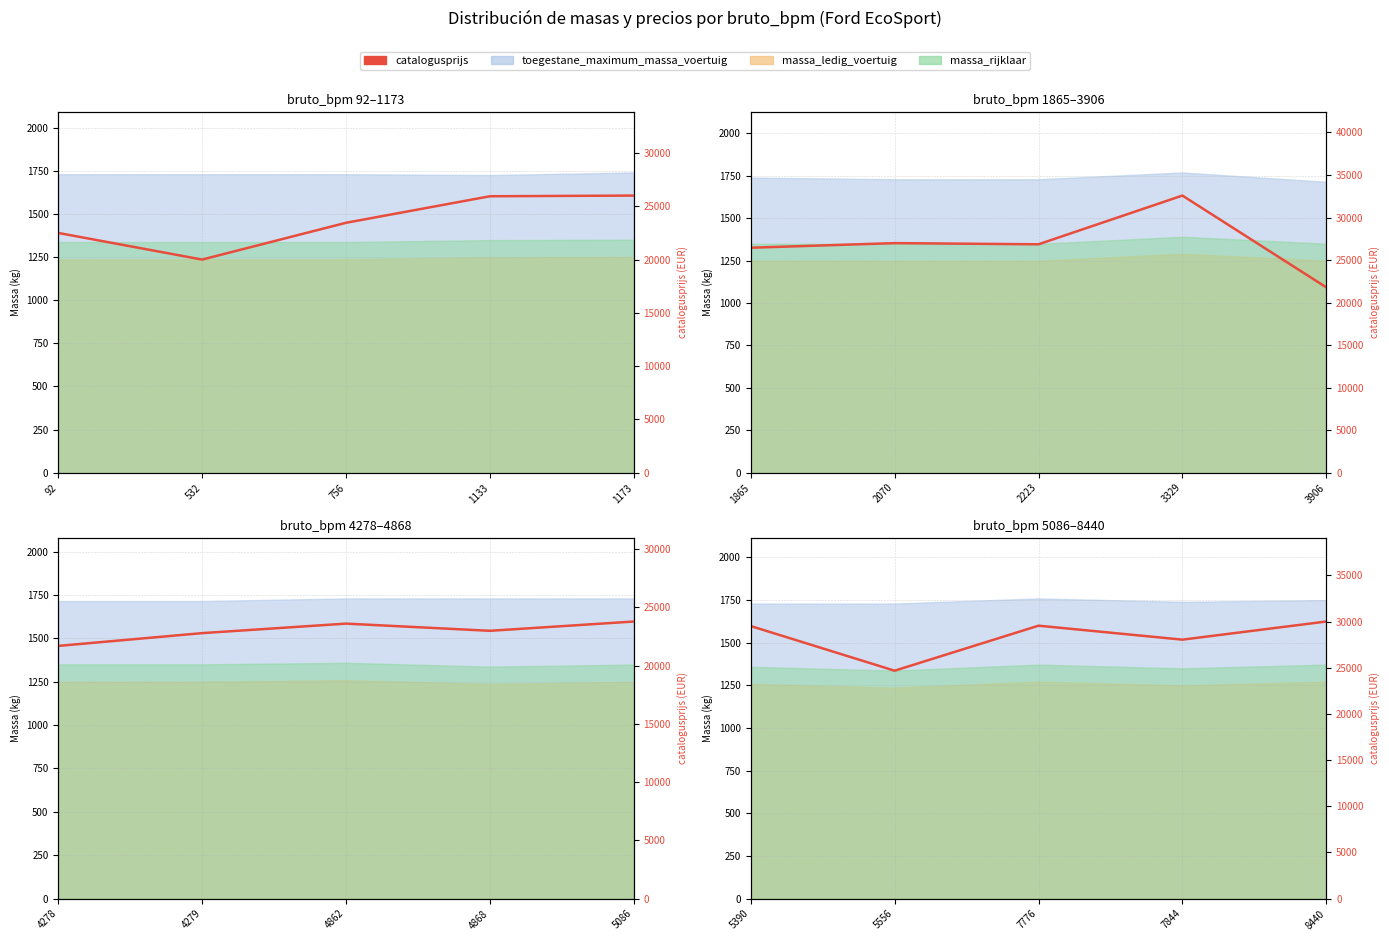

Approximately how many times larger is the value at 1865 compared to 2070?

1.2